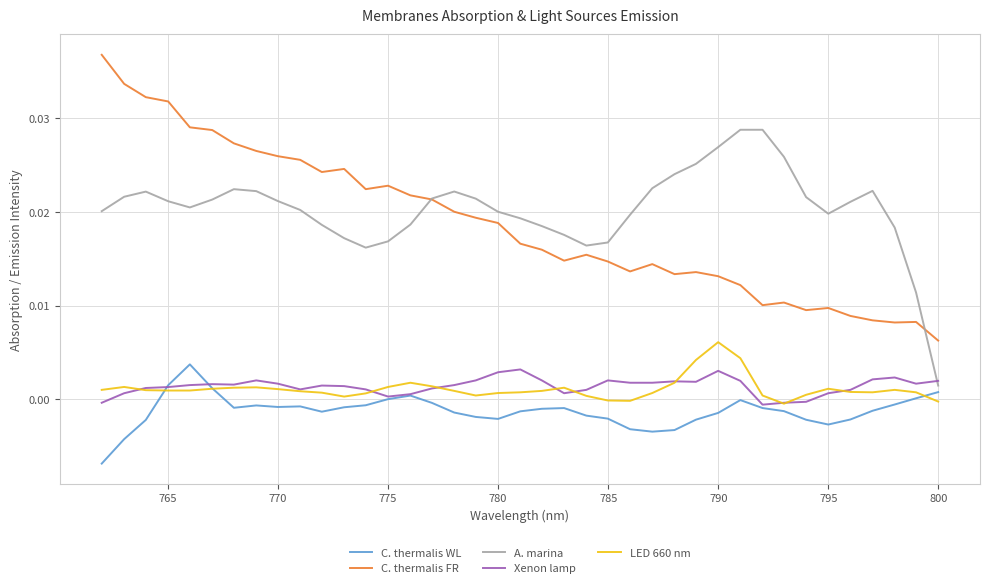

True or false: LED 660 nm and Xenon lamp cross at least once.

True